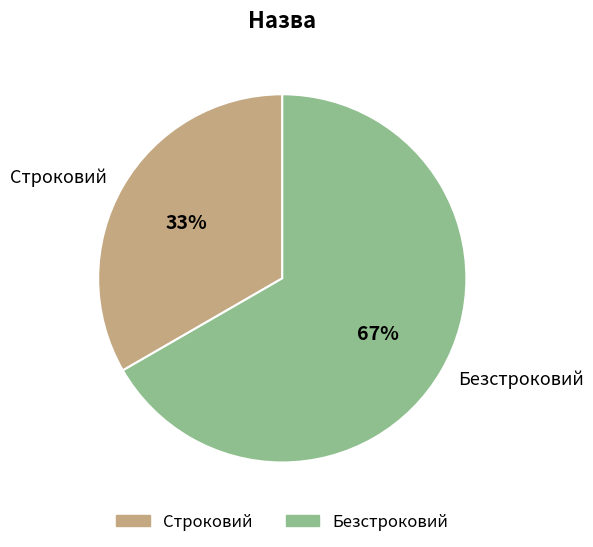

What percentage is the Строковий slice, to the nearest percent?

33%